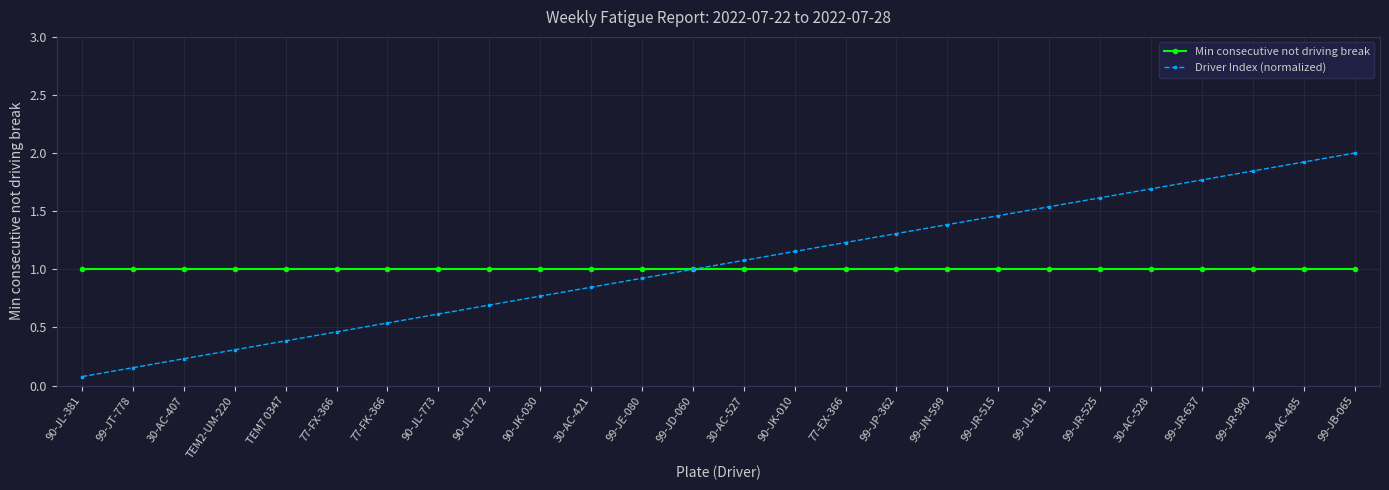

Rank the series by their average value, from lowest to highest.

Min consecutive not driving break, Driver Index (normalized)